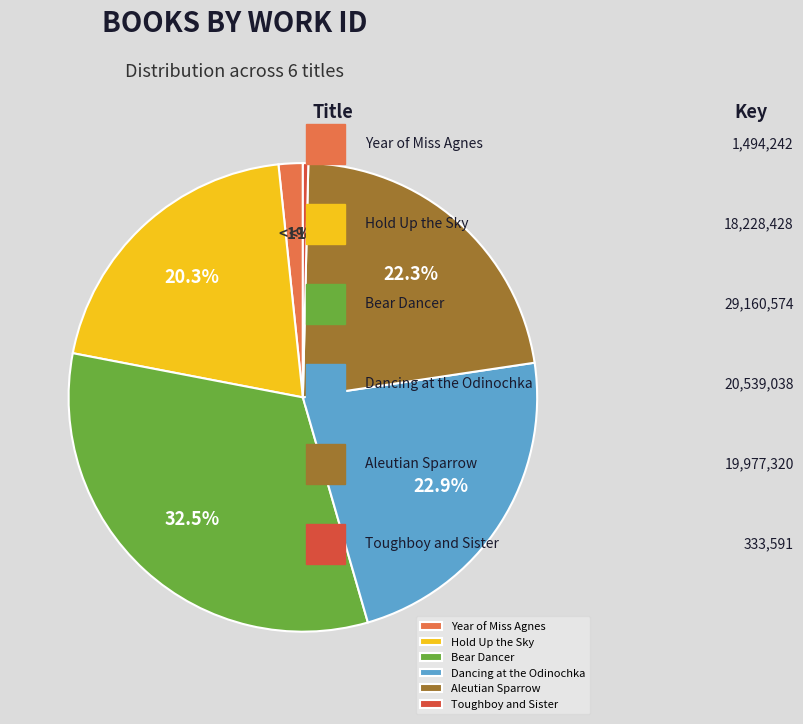

The Dancing at the Odinochka slice represents 33% of the pie. True or false?

False